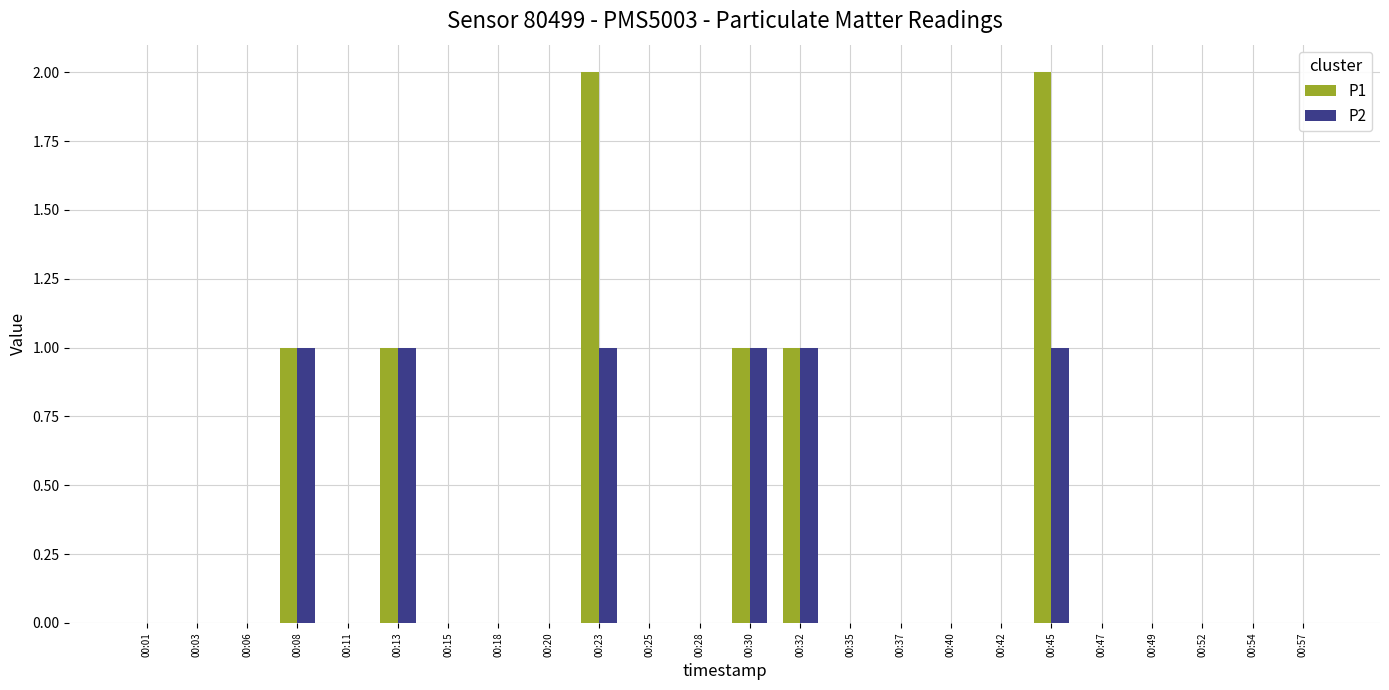

Is it true that P2 equals -1 at 00:15?

False